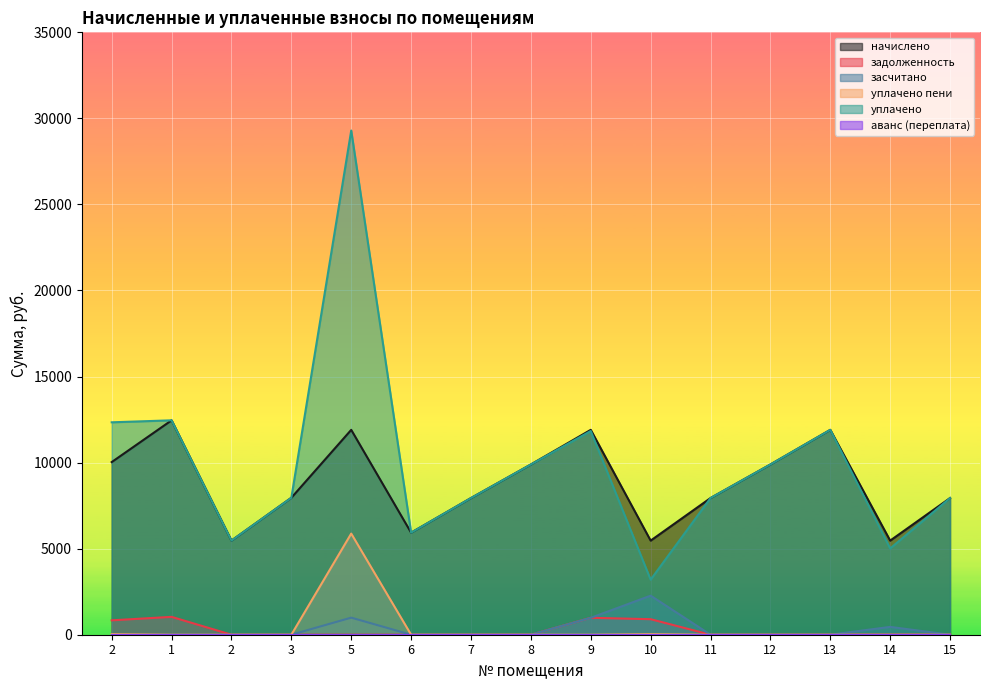

At which label does уплачено пени reach its minimum?

1